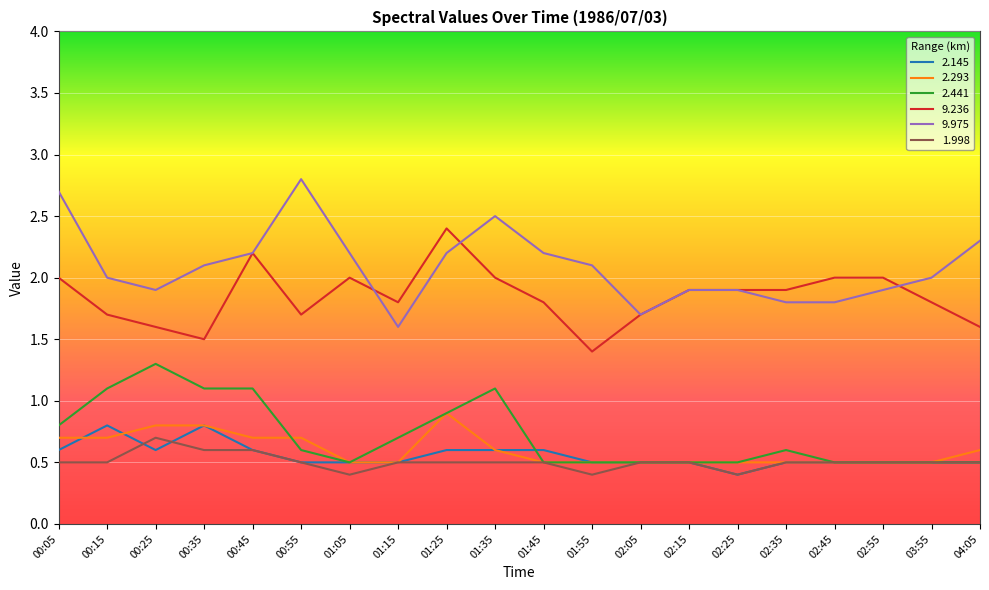

At which category does 9.975 reach its first local peak?

00:55